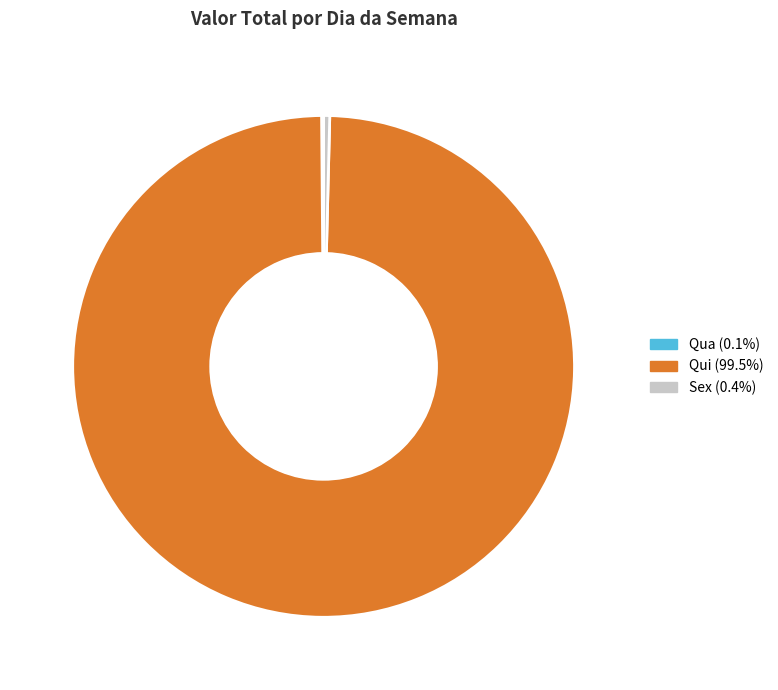

Do Sex (0.4%) and Qui (99.5%) together represent more than half of the pie?

Yes